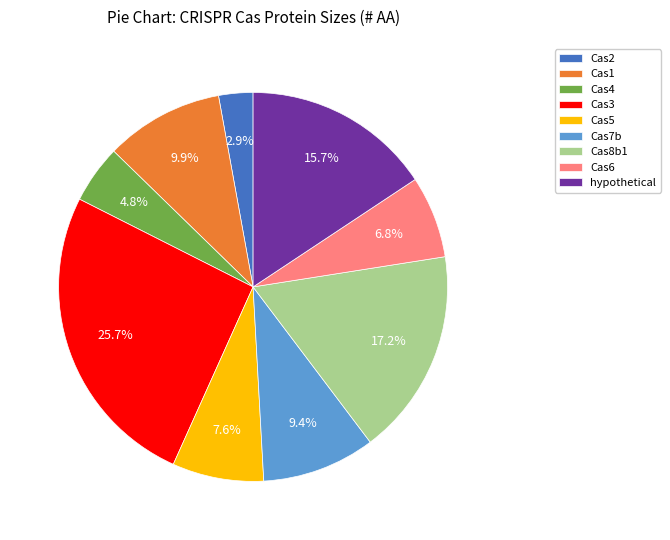

How many slices are in this pie chart?

9